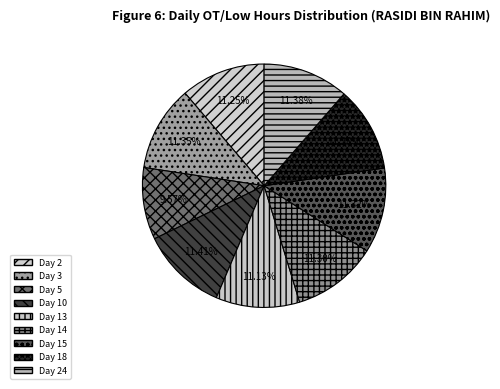

How many segments does this pie chart have?

9